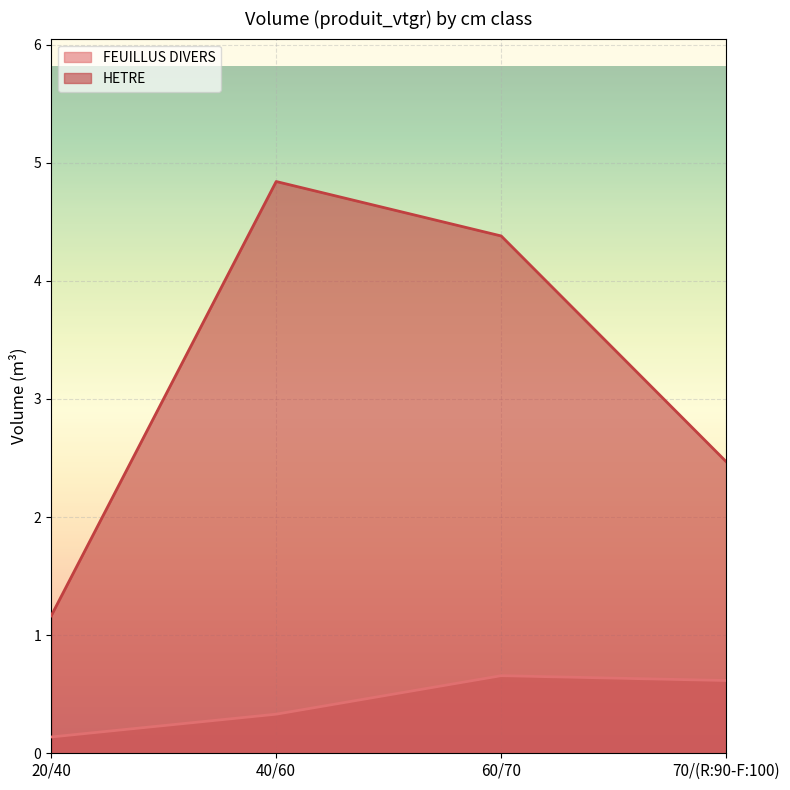

What is the average value of the FEUILLUS DIVERS series?

0.4